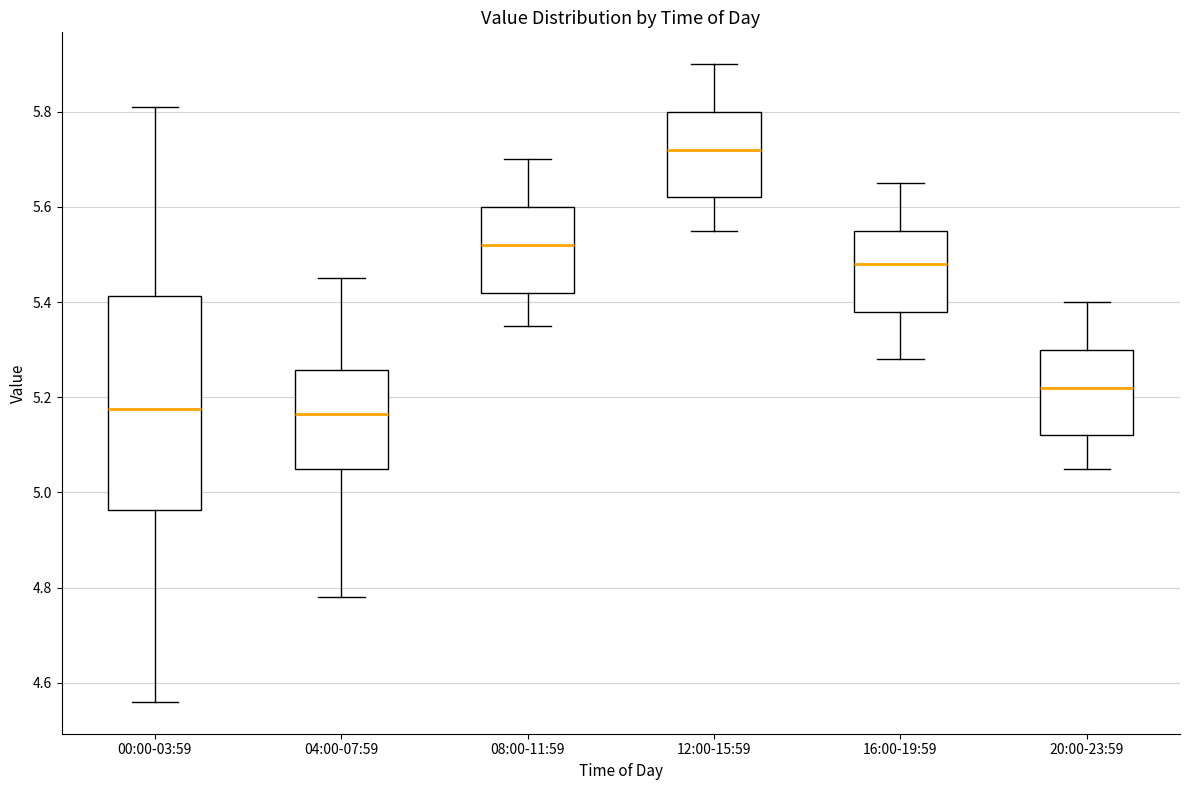

Where is the upper edge of the box for 20:00-23:59 on the y-axis? The values are not printed on the chart, so give them approximately, as read against the axis.

5.30